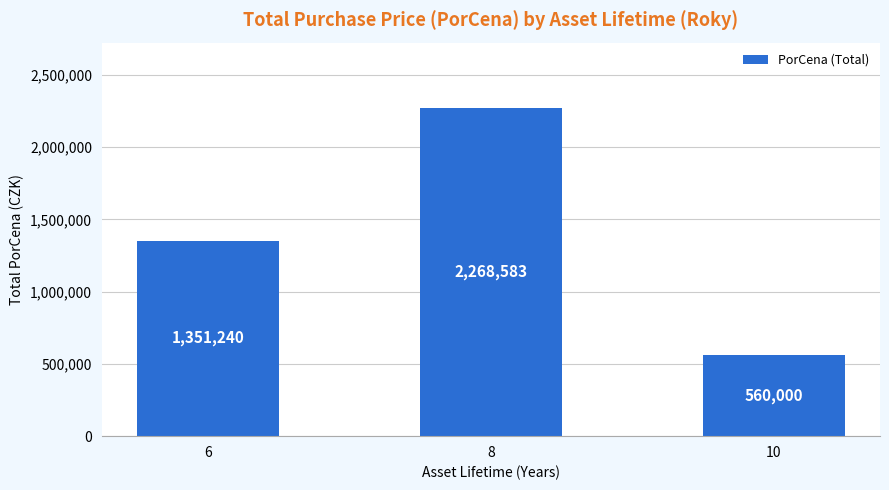

Are the bars grouped side by side (vs. stacked)?

No